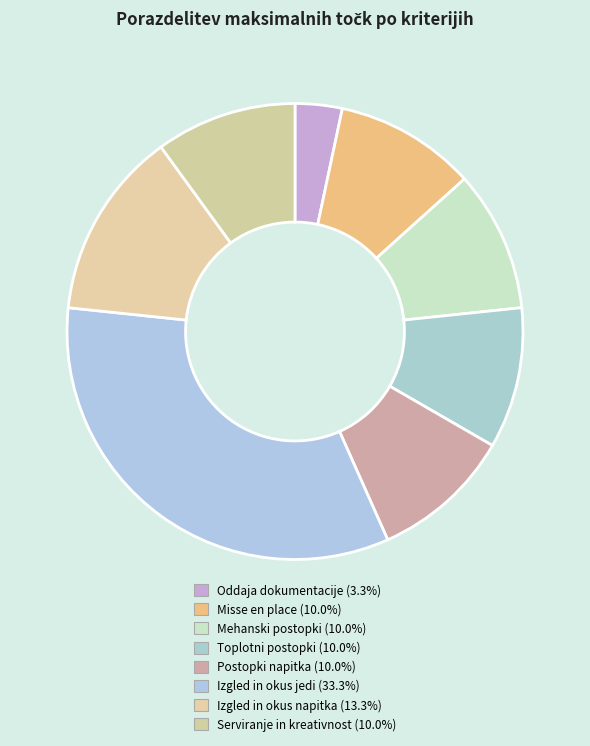

Is there a majority slice in this chart?

No